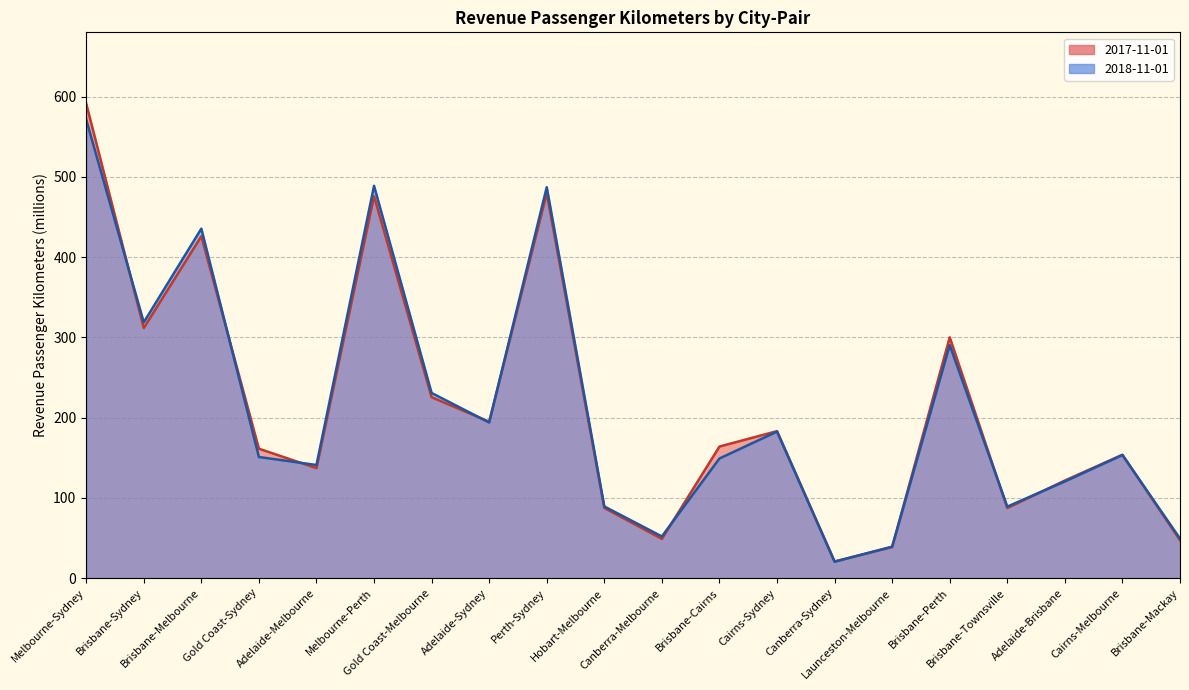

What position from the right is Brisbane-Perth?

5